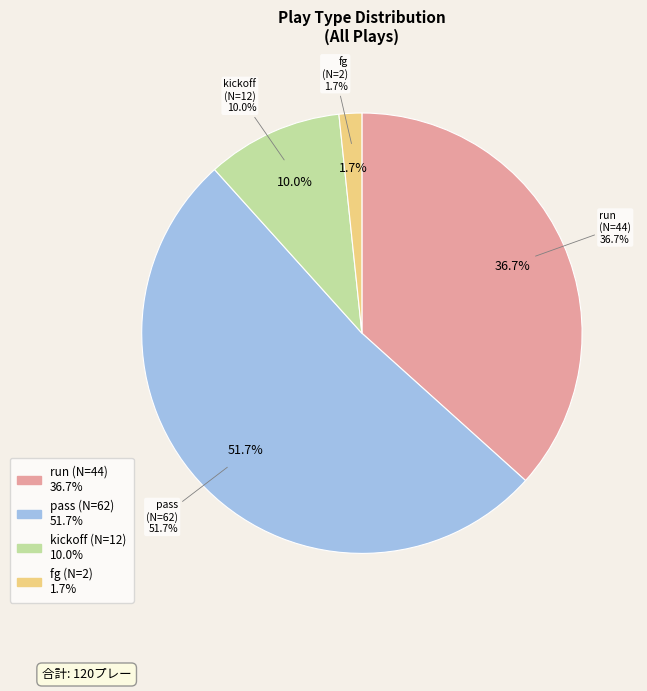

What is the smallest slice in the pie chart?

fg